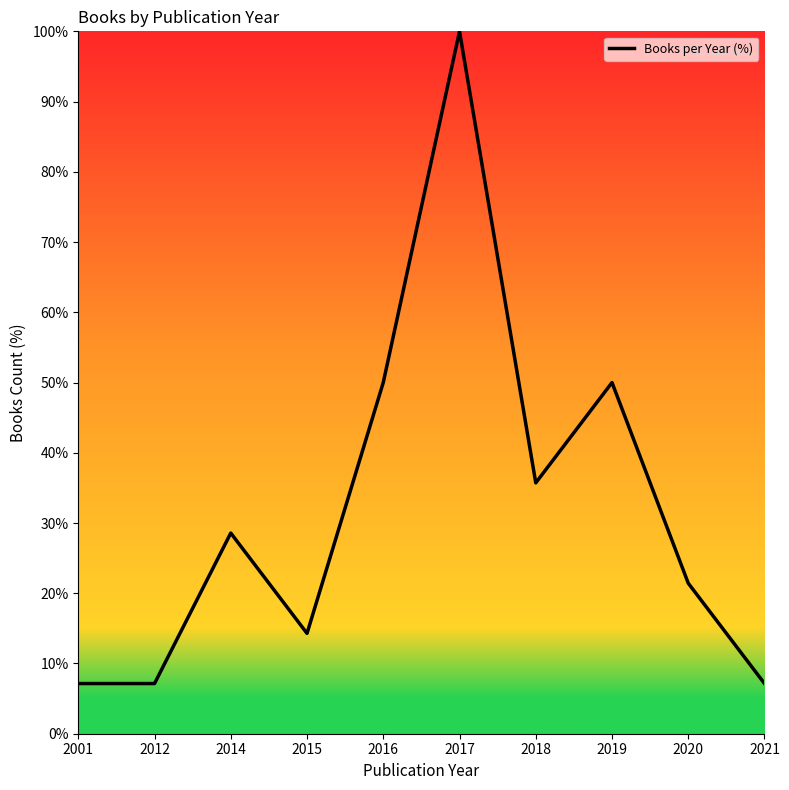

Approximately how many times larger is the value at 2017 compared to 2016?

2.0